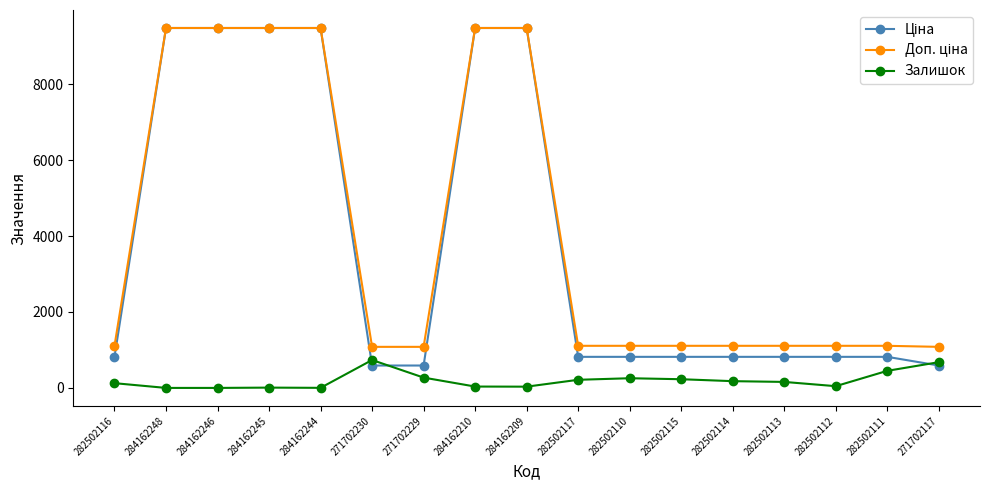

What is the greatest value displayed?

9480.1